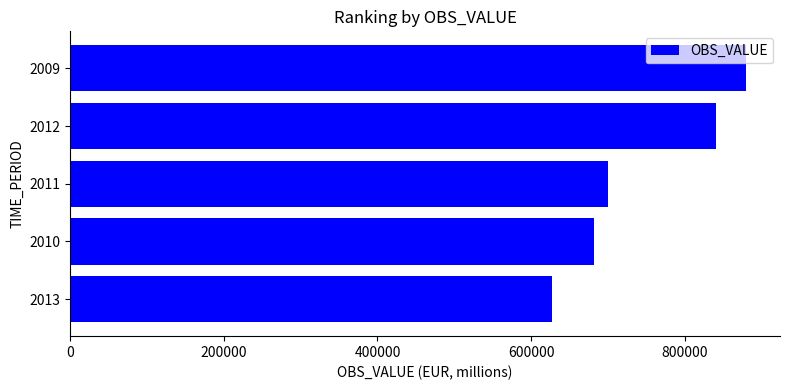

What is the change in value from 2011 to 2012?

+140684.0